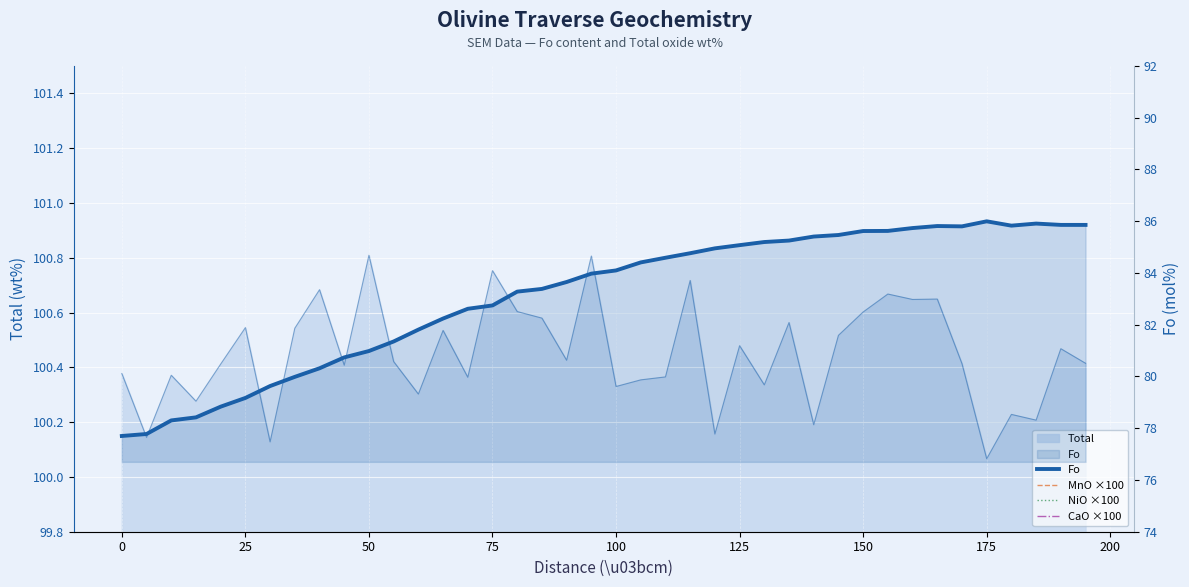

Reading left to right, transcribe all the data shown in this chart.

Fo: 77.7	77.8	78.3	78.4	78.8	79.2	79.6	80.0	80.3	80.7	81.0	81.4	81.8	82.2	82.6	82.7	83.3	83.4	83.7	84.0	84.1	84.4	84.6	84.8	85.0	85.1	85.2	85.3	85.4	85.5	85.6	85.6	85.7	85.8	85.8	86.0	85.8	85.9	85.9	85.9
MnO ×100: 32.0	32.7	30.9	30.5	29.1	29.9	30.1	25.8	29.9	25.6	29.0	23.6	26.4	24.0	23.0	24.6	25.1	24.0	25.3	23.6	21.8	22.2	21.1	21.0	20.2	23.0	21.2	18.4	22.9	20.8	22.1	22.8	23.5	24.1	20.2	21.9	18.6	19.8	22.3	21.5
NiO ×100: 11.0	10.8	13.9	15.1	13.8	12.3	12.3	15.8	16.6	16.2	13.9	15.4	13.9	17.4	15.5	17.0	18.3	18.9	15.8	15.8	19.0	18.7	18.1	19.7	19.1	18.3	20.1	21.3	16.9	19.7	18.3	17.8	18.1	19.2	17.6	19.9	17.3	19.1	19.8	19.5
CaO ×100: 35.7	34.0	31.9	30.9	31.5	31.8	32.0	32.6	30.2	32.1	32.0	31.8	34.0	32.3	30.1	34.3	33.1	34.2	31.6	32.2	34.5	32.4	32.2	33.7	34.3	33.4	34.8	34.9	35.1	34.9	36.1	32.8	34.2	34.0	35.1	35.0	33.0	34.9	33.6	35.4